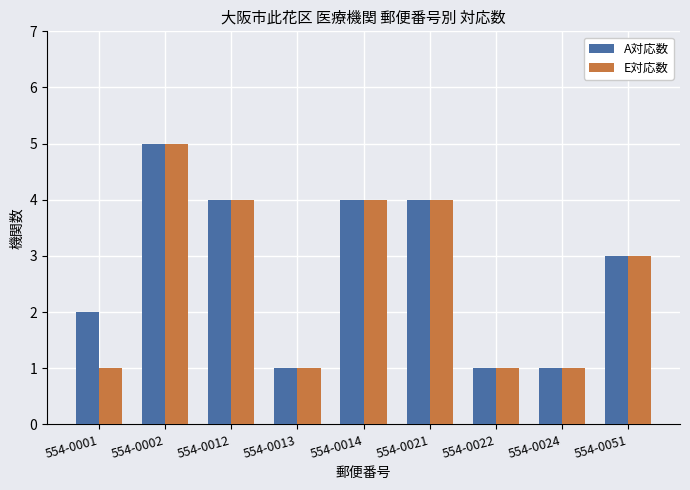

Does the chart contain any negative values?

No